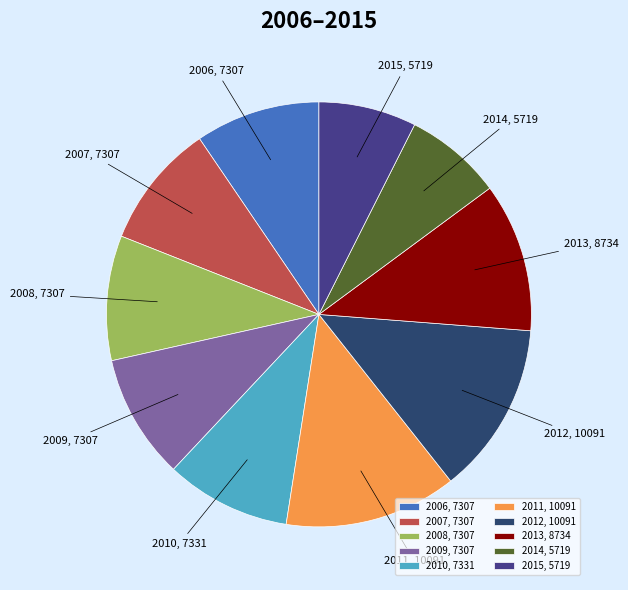

Does any single category account for the majority?

No